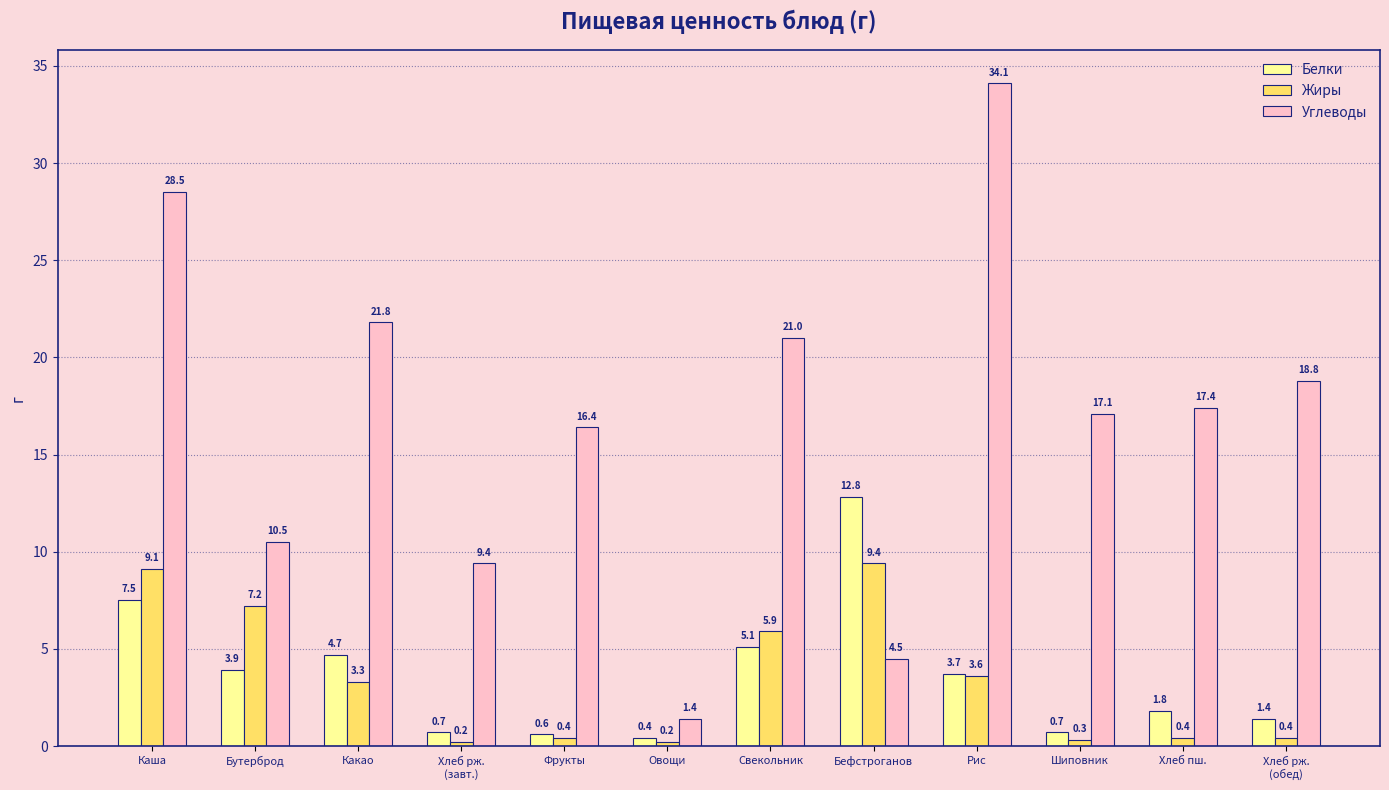

Reading left to right, extract all data points from this chart.

Белки: Каша=7.5	Бутерброд=3.9	Какао=4.7	Хлеб рж.
(завт.)=0.7	Фрукты=0.6	Овощи=0.4	Свекольник=5.1	Бефстроганов=12.8	Рис=3.7	Шиповник=0.7	Хлеб пш.=1.8	Хлеб рж.
(обед)=1.4
Жиры: Каша=9.1	Бутерброд=7.2	Какао=3.3	Хлеб рж.
(завт.)=0.2	Фрукты=0.4	Овощи=0.2	Свекольник=5.9	Бефстроганов=9.4	Рис=3.6	Шиповник=0.3	Хлеб пш.=0.4	Хлеб рж.
(обед)=0.4
Углеводы: Каша=28.5	Бутерброд=10.5	Какао=21.8	Хлеб рж.
(завт.)=9.4	Фрукты=16.4	Овощи=1.4	Свекольник=21.0	Бефстроганов=4.5	Рис=34.1	Шиповник=17.1	Хлеб пш.=17.4	Хлеб рж.
(обед)=18.8